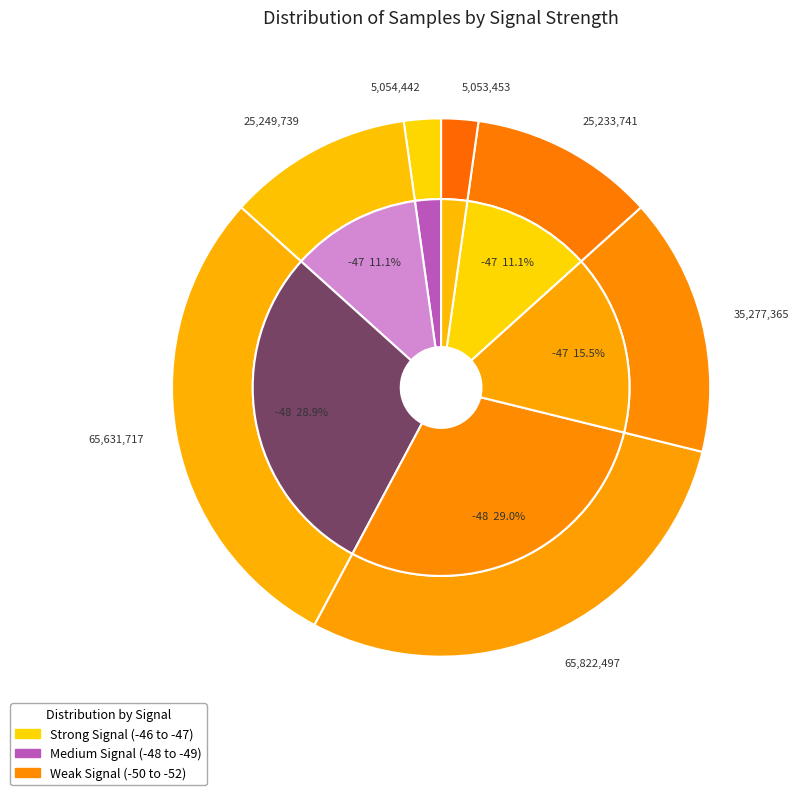

Does -49 account for over 50% of the chart?

No